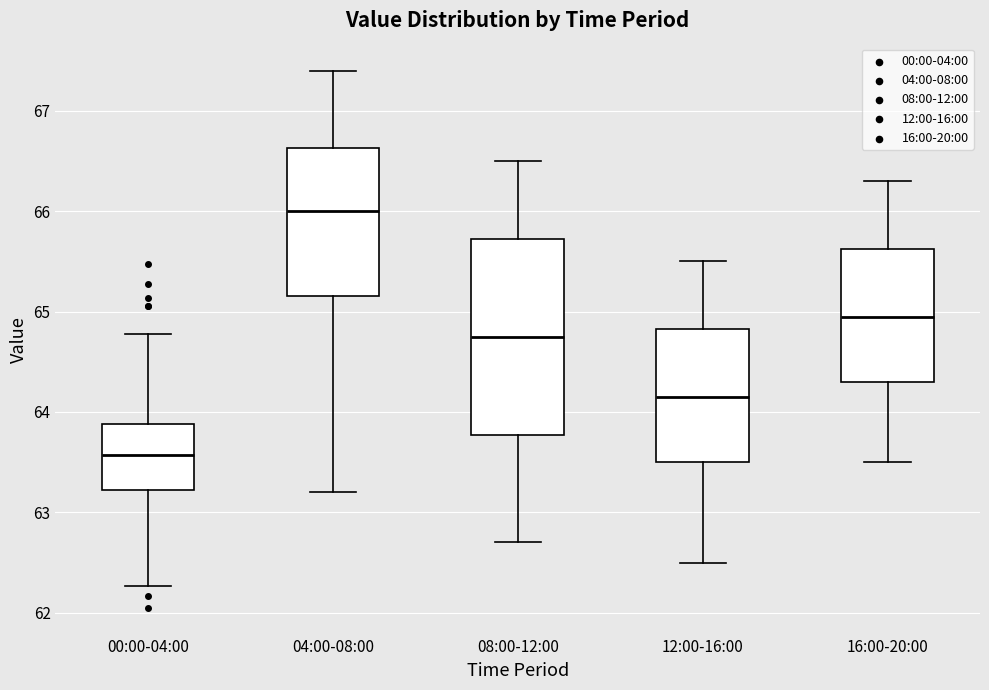

Reading left to right, transcribe this box plot: for each box, give where its median line is, the range the box spans, and where its two whiskers end, as read against the y-axis. The values are not printed on the chart, so give them approximately, as read against the axis.

00:00-04:00: median 63.6, box 63.2 to 63.9, whiskers 62.3 to 64.8
04:00-08:00: median 66.0, box 65.2 to 66.6, whiskers 63.2 to 67.4
08:00-12:00: median 64.8, box 63.8 to 65.7, whiskers 62.7 to 66.5
12:00-16:00: median 64.2, box 63.5 to 64.8, whiskers 62.5 to 65.5
16:00-20:00: median 65.0, box 64.3 to 65.6, whiskers 63.5 to 66.3